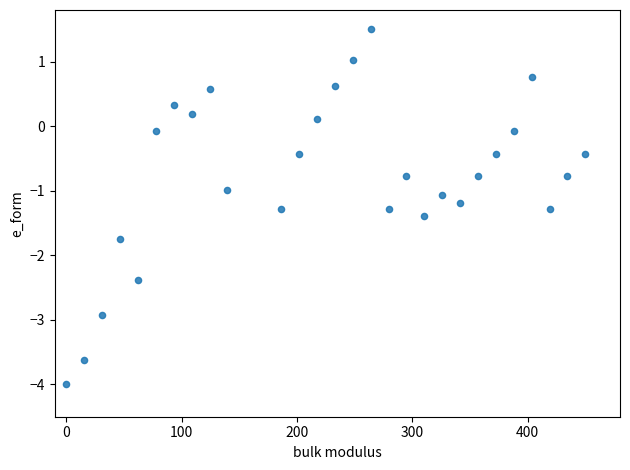

What is the range of Y values (max minus min)?

5.5